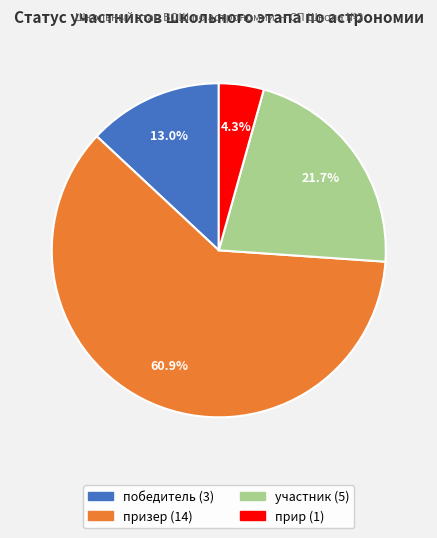

Rank the categories by value from lowest to highest.

прир, победитель, участник, призер